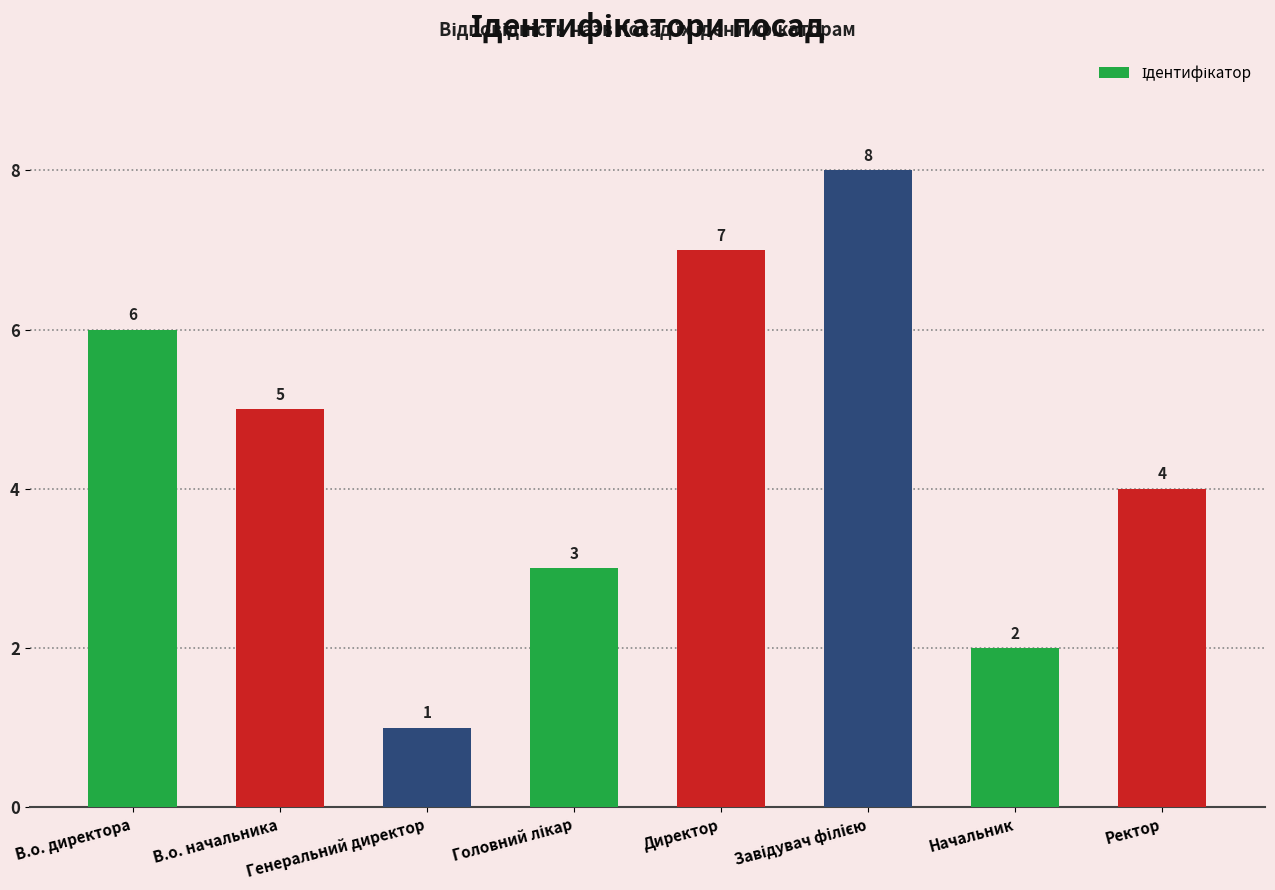

What is the greatest value displayed?

8